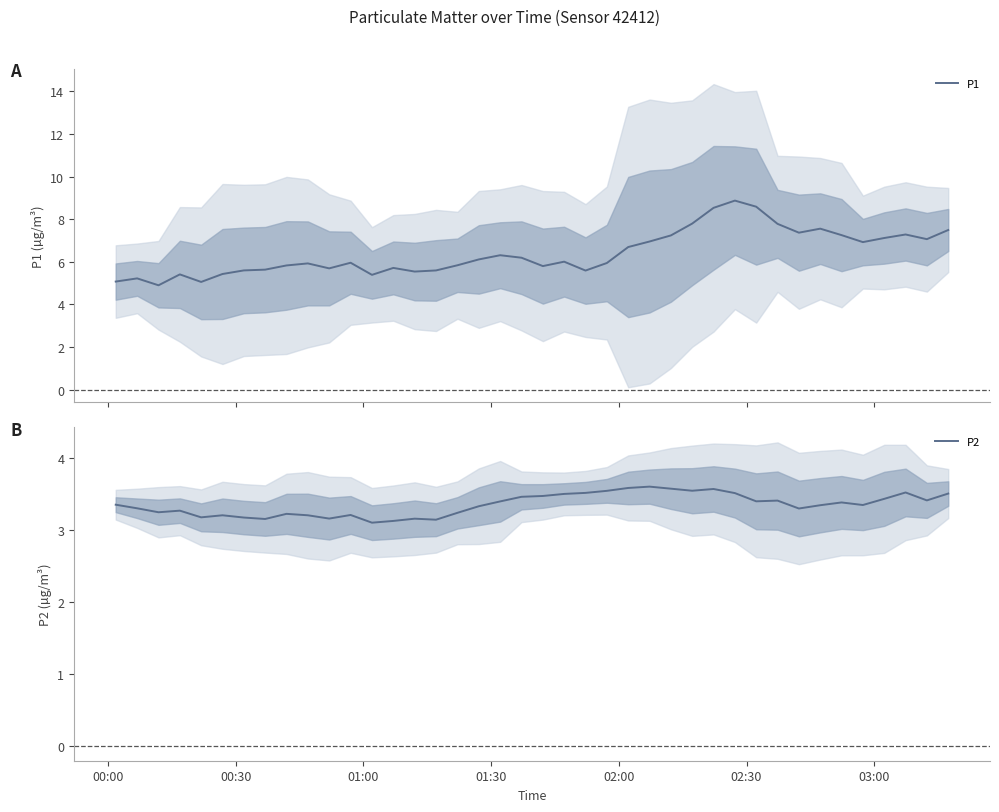

In P2, how many points are lower than both neighbors (excluding endpoints)?

11